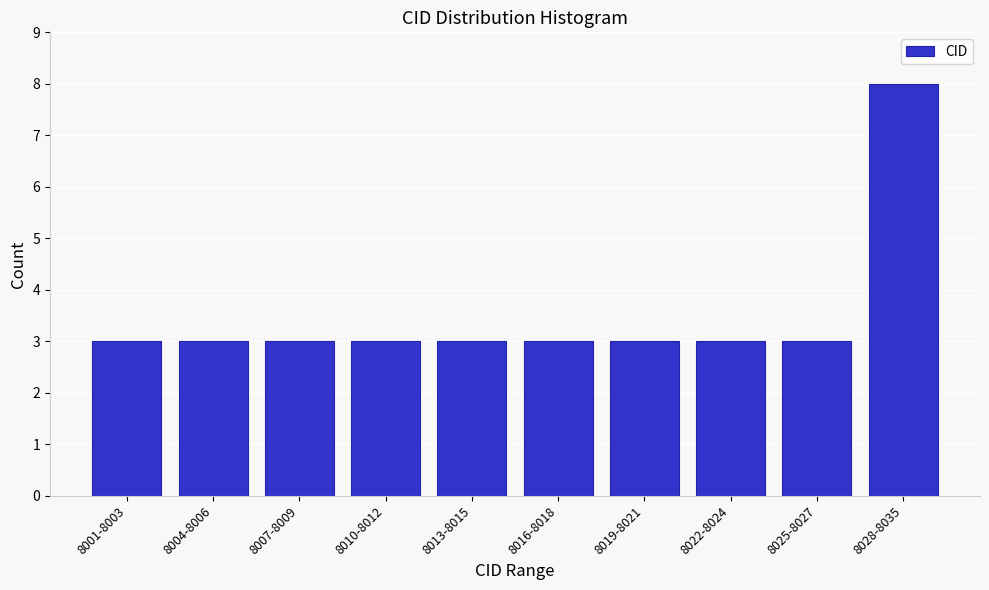

Reading left to right, what are all the values shown in this chart?

8001-8003=3	8004-8006=3	8007-8009=3	8010-8012=3	8013-8015=3	8016-8018=3	8019-8021=3	8022-8024=3	8025-8027=3	8028-8035=8